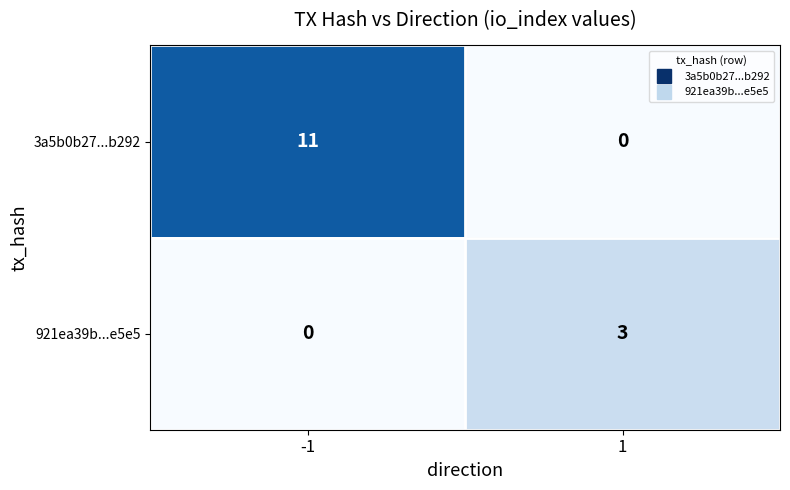

Between -1 and 1, which series saw the biggest shift?

3a5b0b27...b292